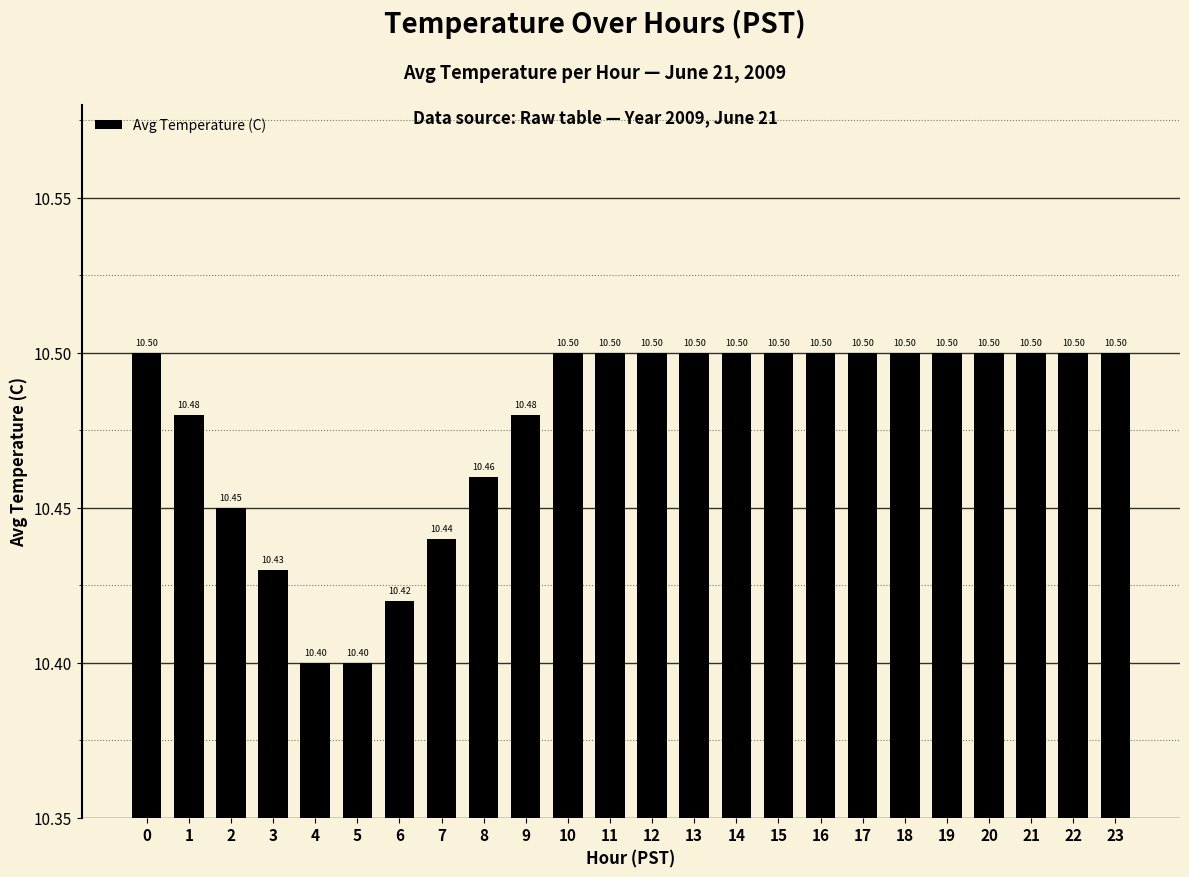

What is the sum of the values at 21 and 4?

20.9